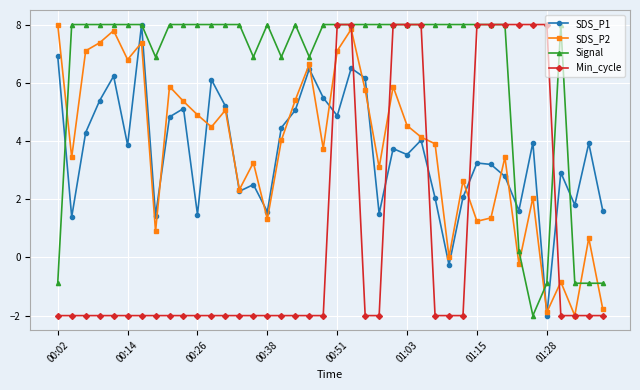

True or false: Signal has more than 0 interior local peaks.

True